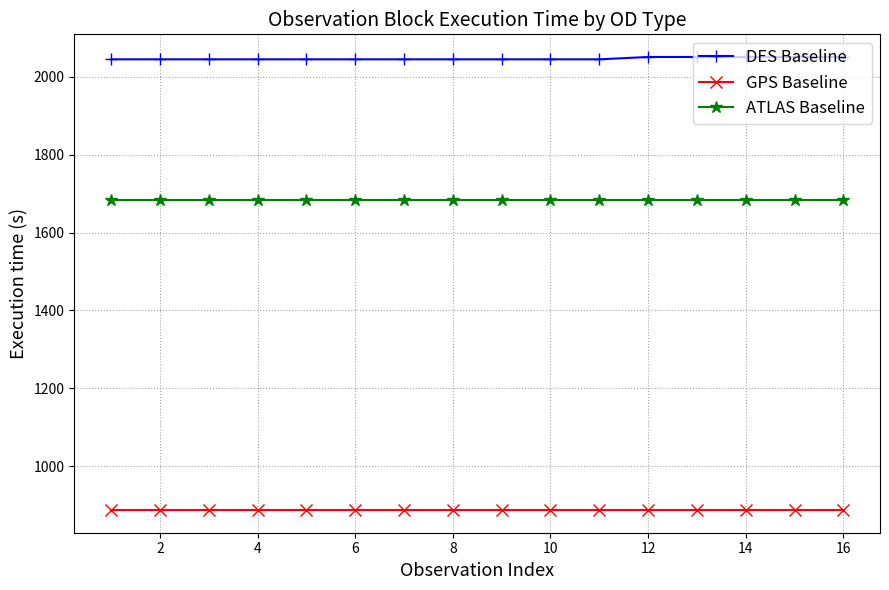

What is the value of the ATLAS Baseline point at the 9th from the left?

1684